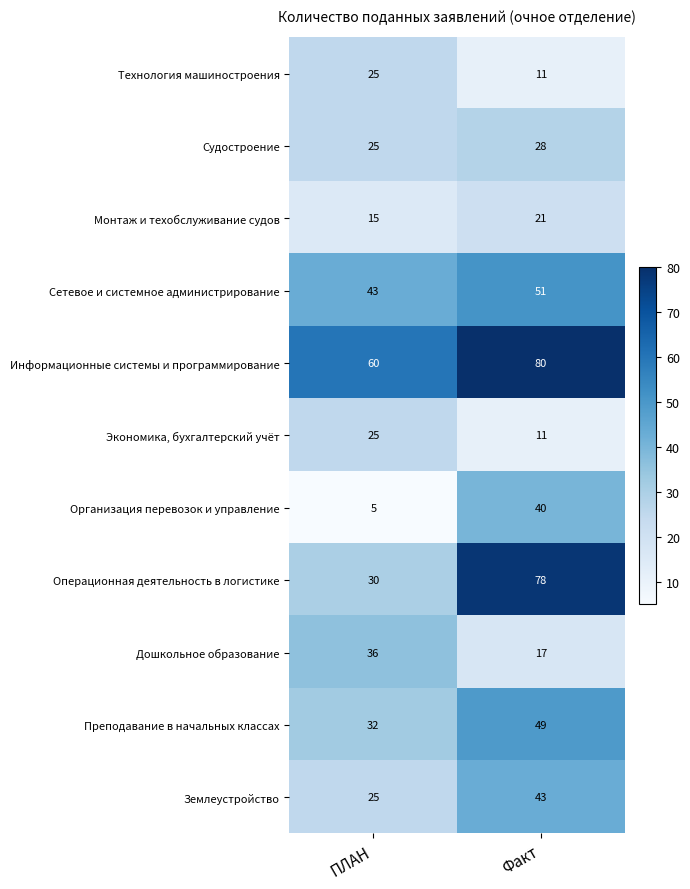

The Судостроение series shows 8 at ПЛАН. True or false?

False